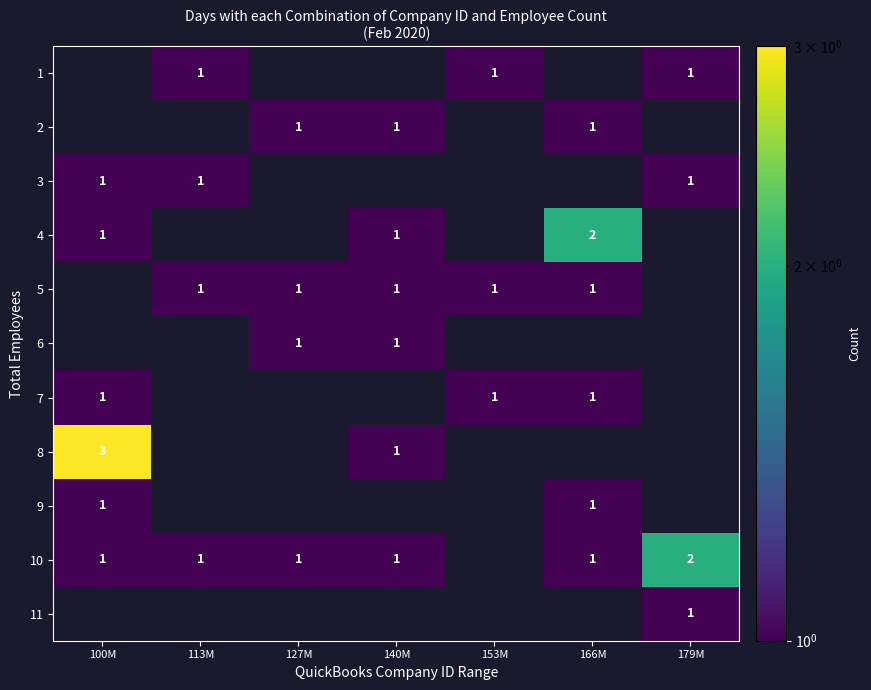

Is it true that 7 equals 2 at 166M?

False